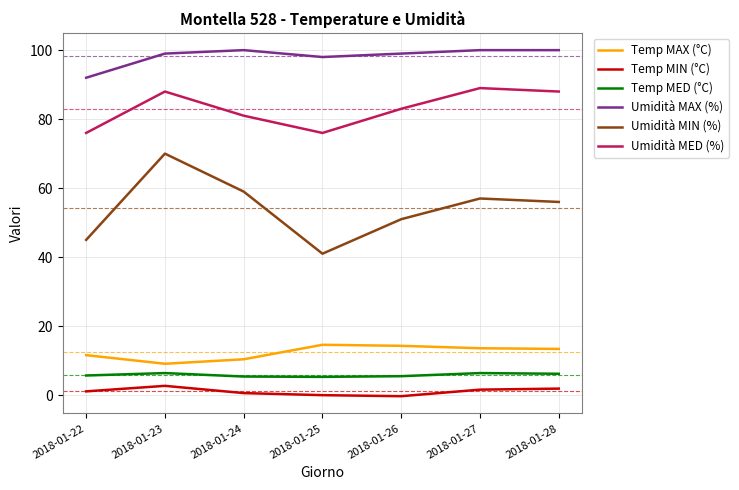

What is the smallest value displayed?

-0.3